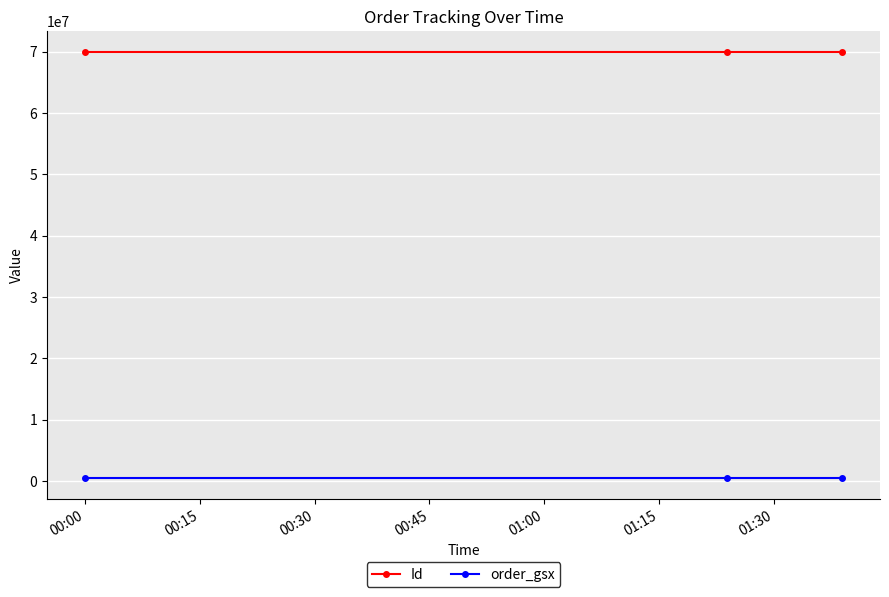

Which series has the largest total across all categories?

Id